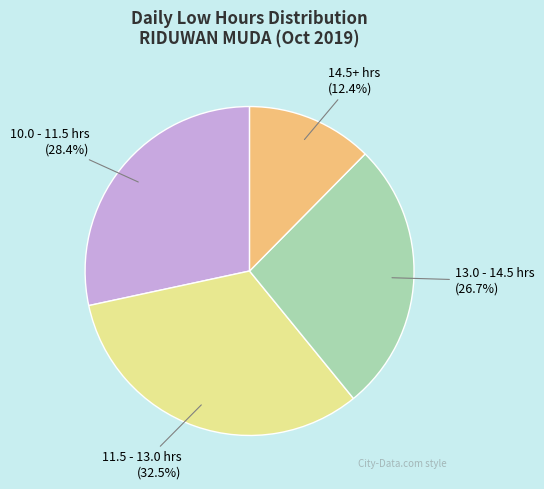

To the nearest percent, what is the difference between the largest and smallest slice percentages?

20%